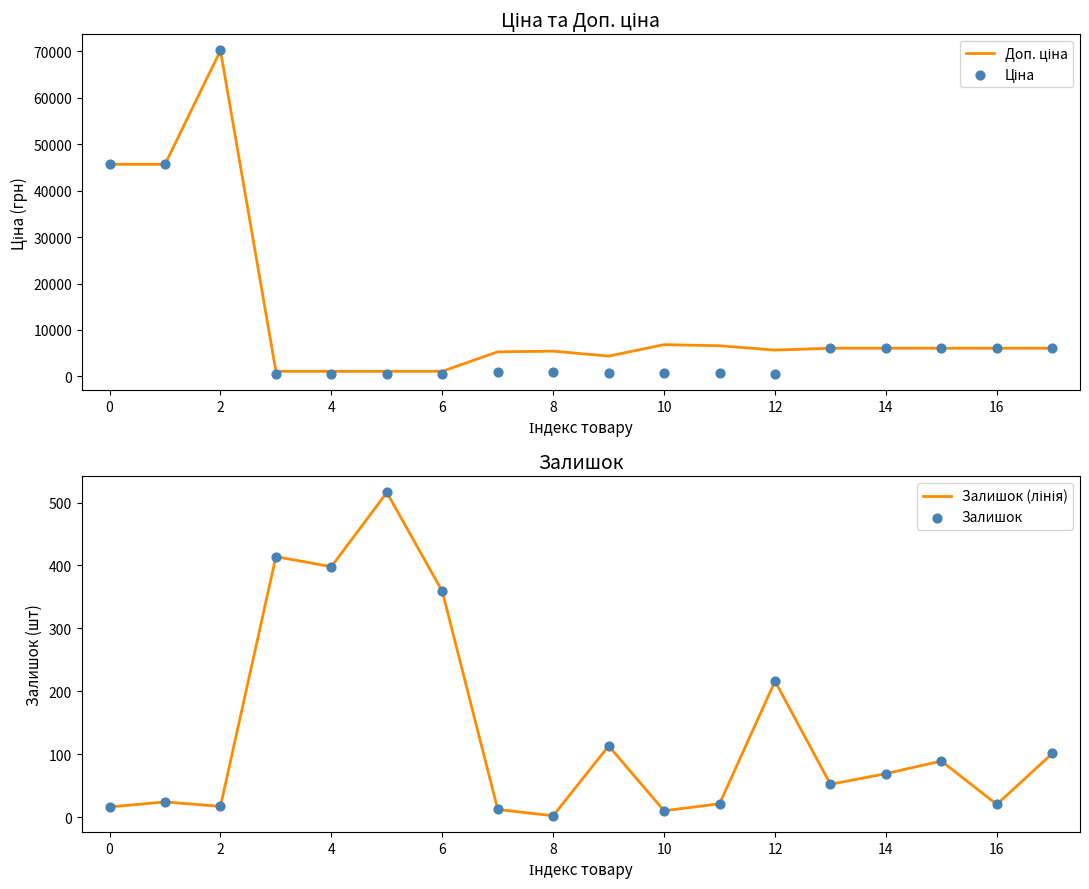

What are all the series names shown in the legend?

Доп. ціна, Ціна, Залишок (лінія), Залишок